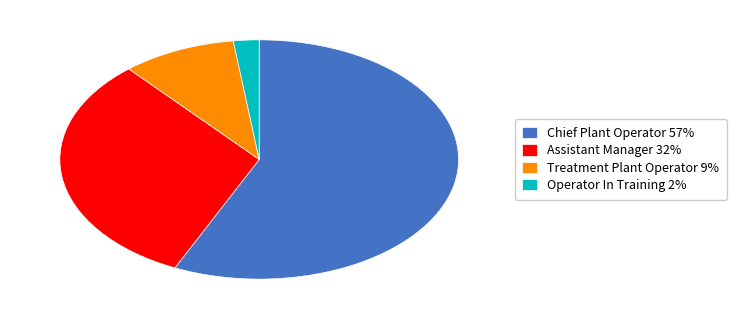

How many segments does this pie chart have?

4